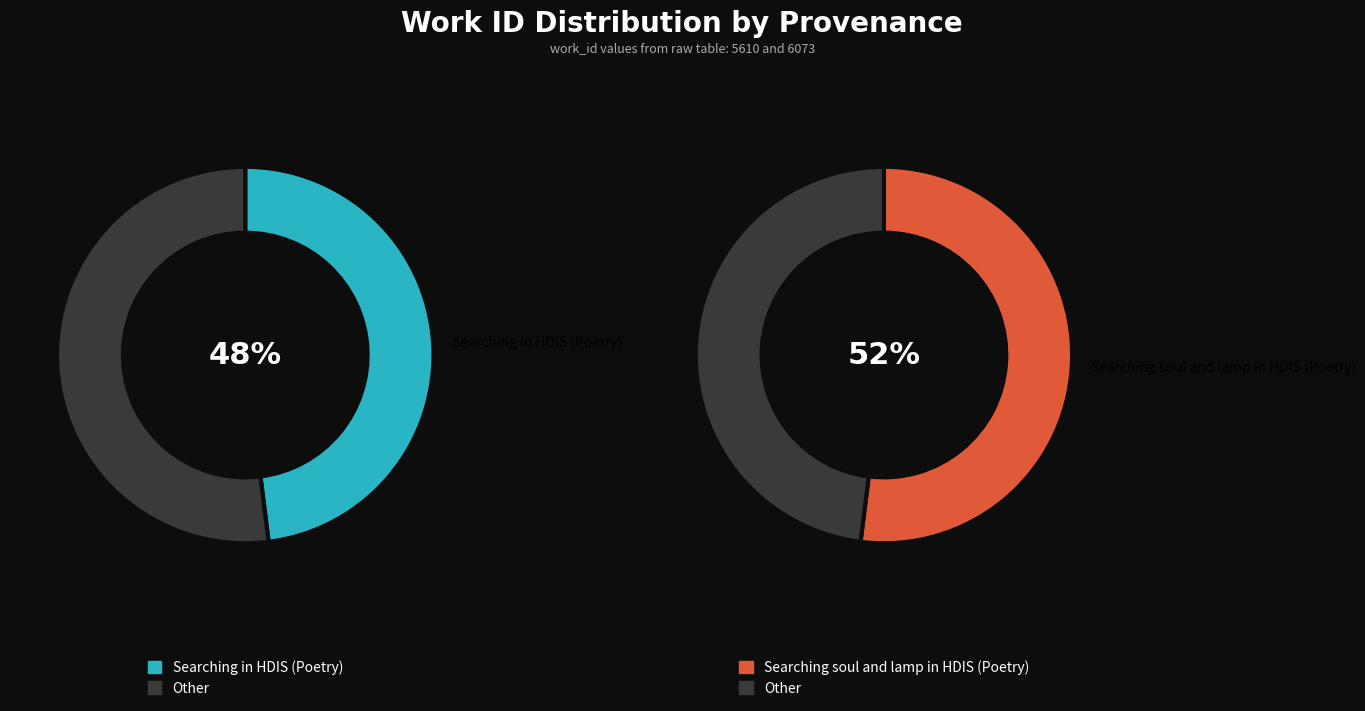

Which has a higher value, Searching soul and lamp in HDIS (Poetry) or Searching in HDIS (Poetry)?

Searching soul and lamp in HDIS (Poetry)